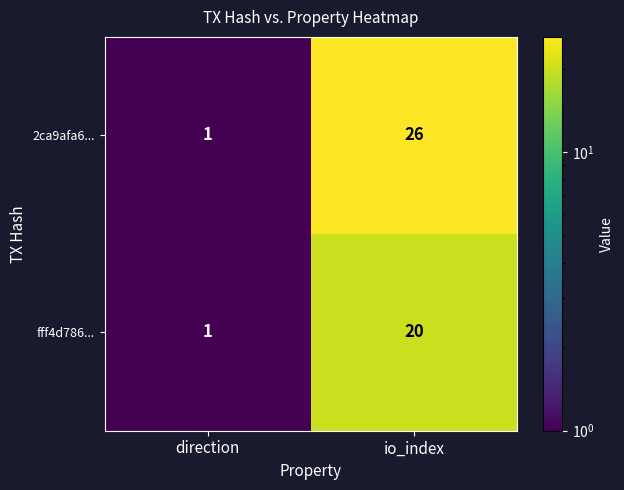

Which series changed the most between direction and io_index?

2ca9afa6...